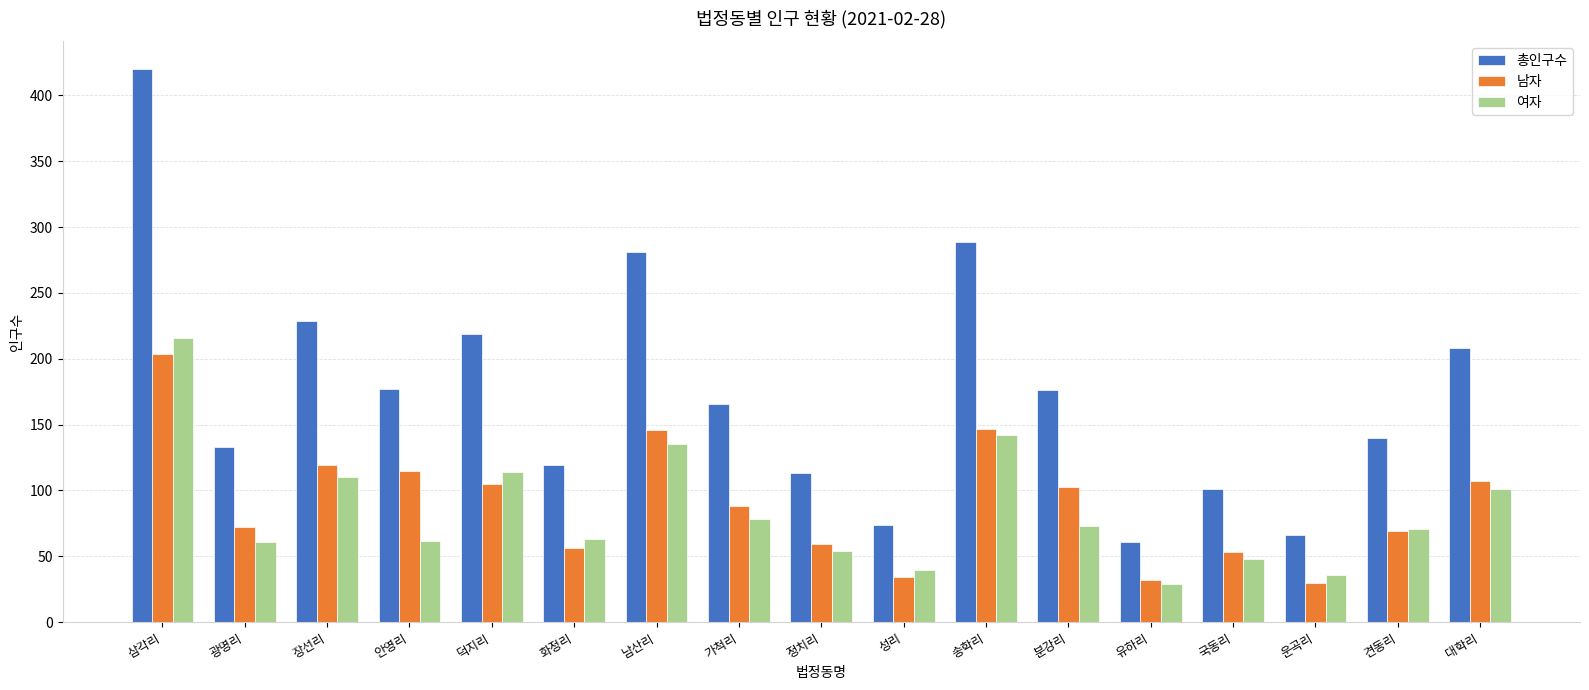

What is the difference between the highest and lowest values at 견동리?

71